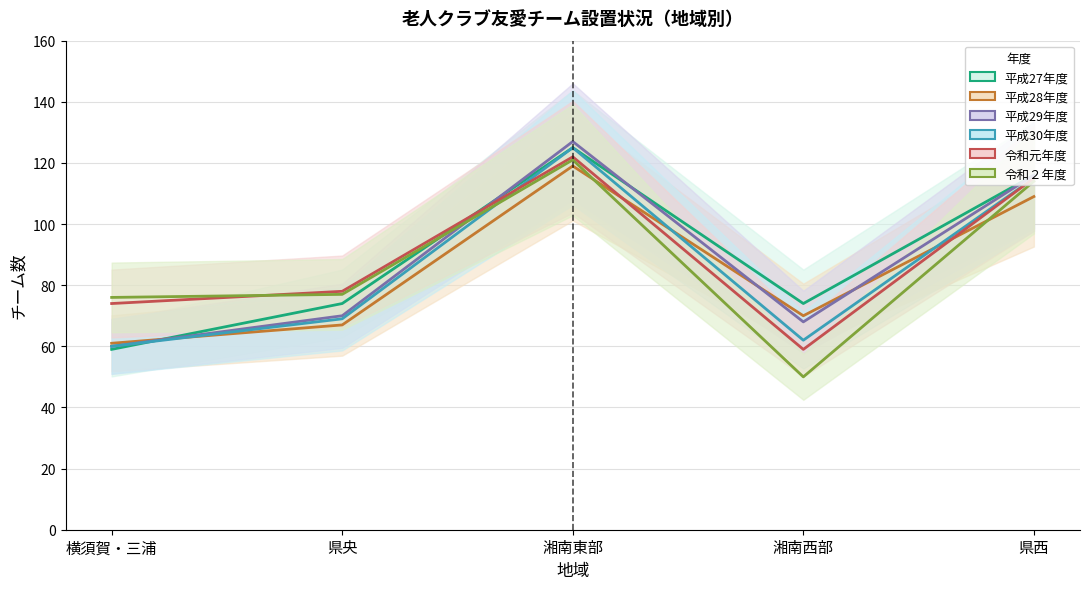

True or false: 平成30年度 has a value of 94 at 県央.

False